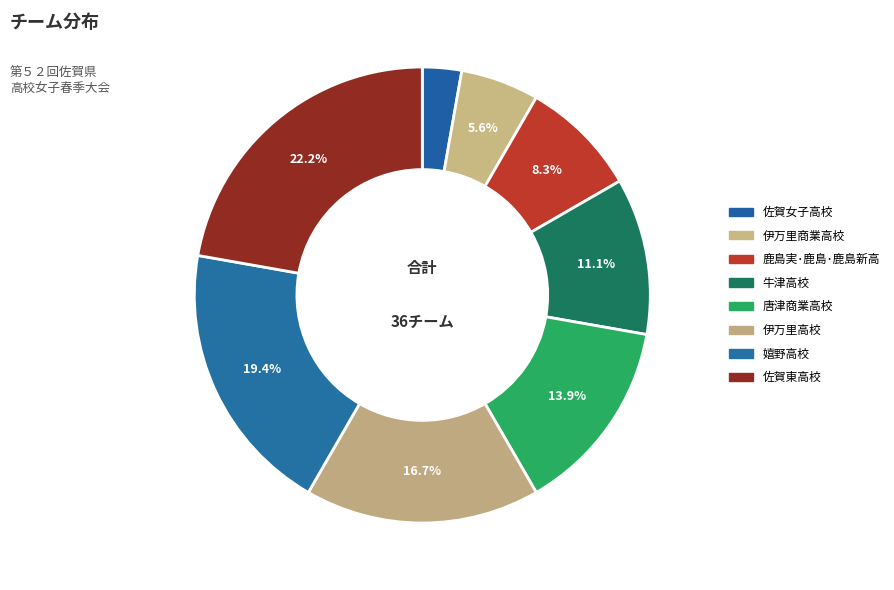

What percentage is the 唐津商業高校 slice, to the nearest percent?

14%